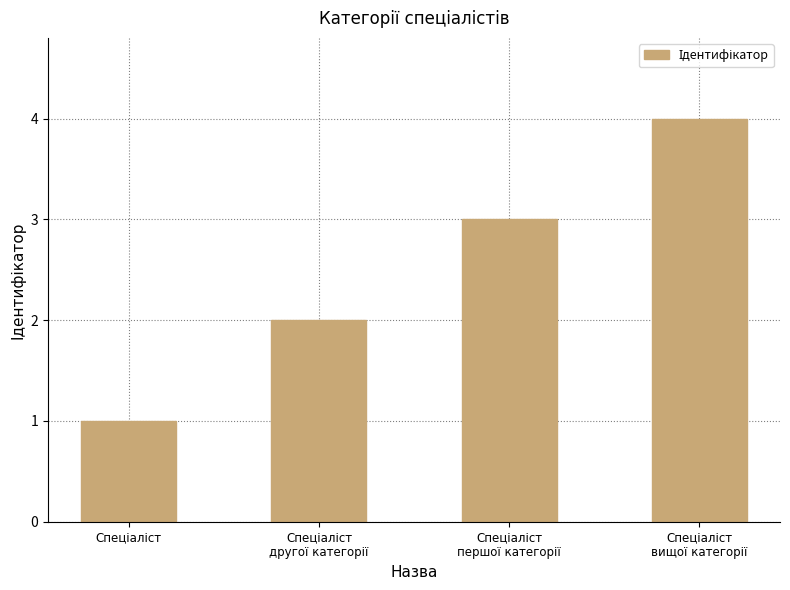

What is the sum of all values?

10